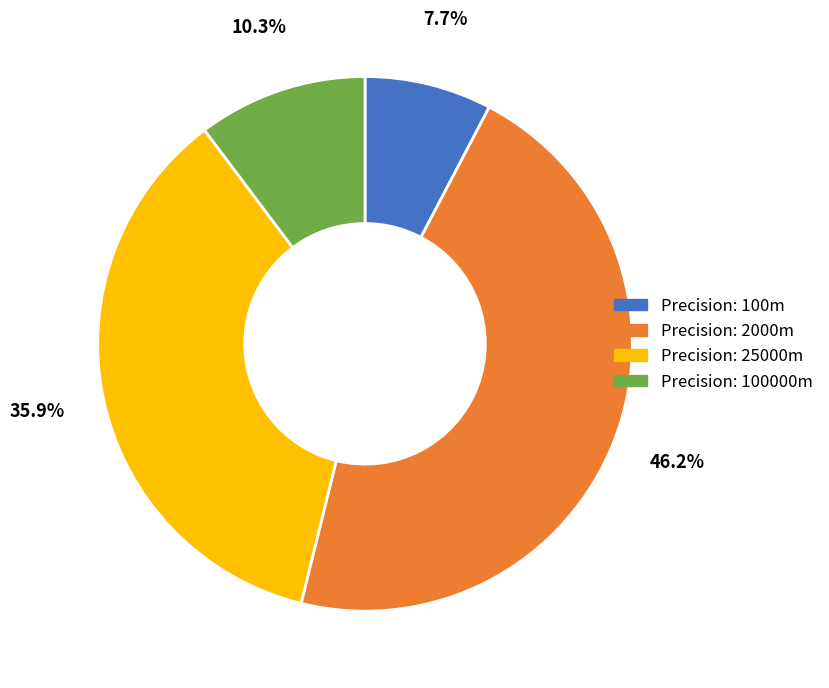

How many segments does this pie chart have?

4